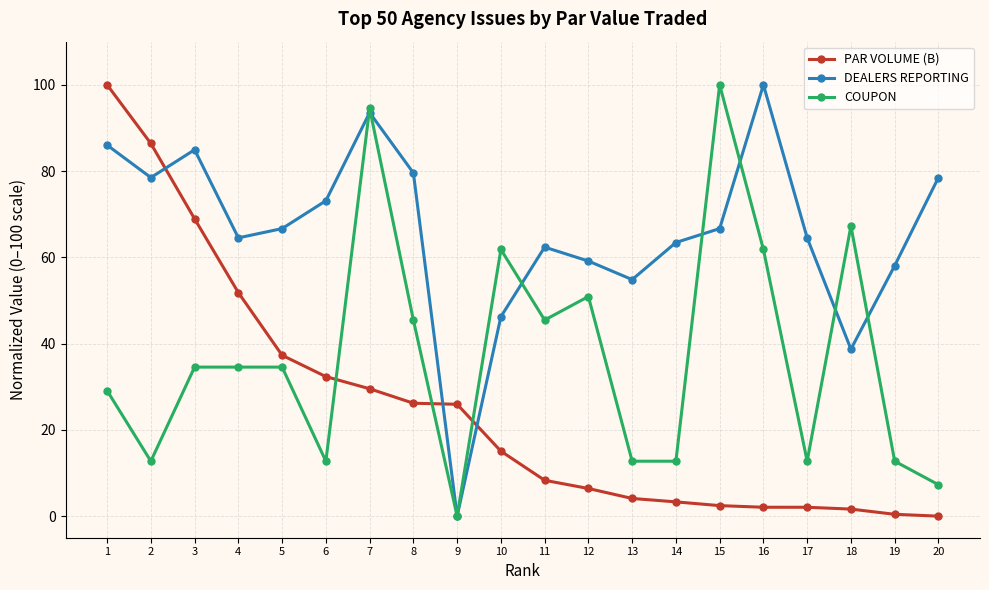

At how many categories does at least one series exceed 4?

20